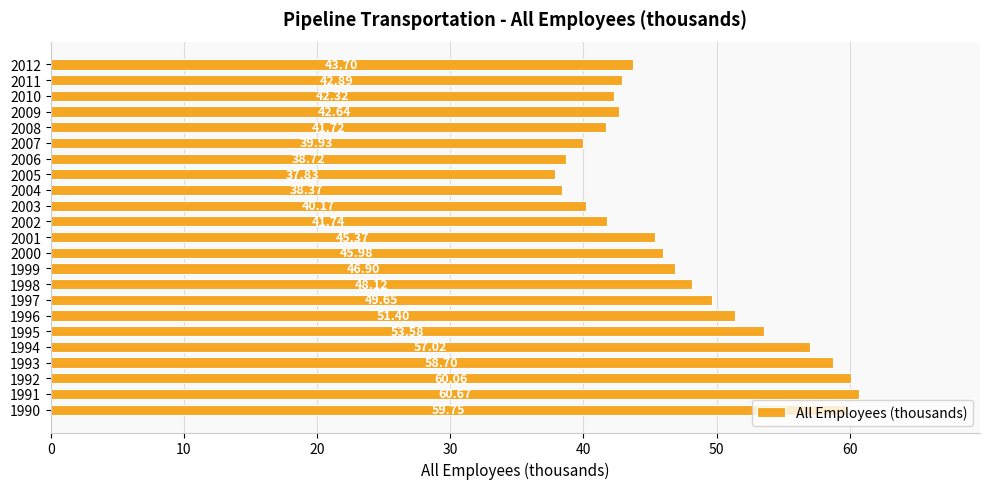

Does the chart contain any negative values?

No